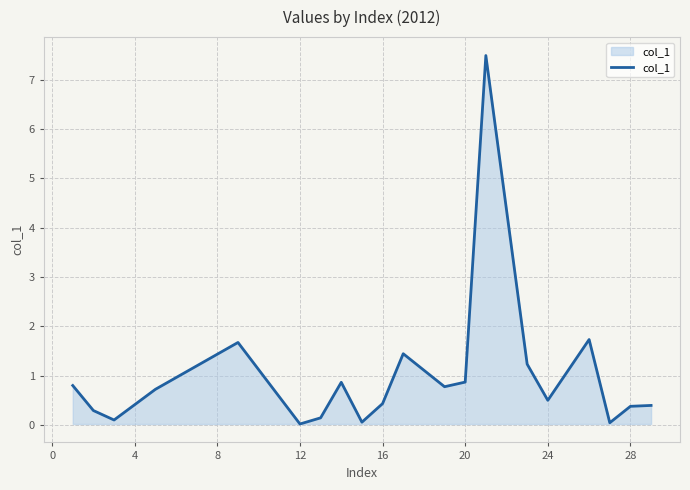

What is the greatest value displayed?

7.5